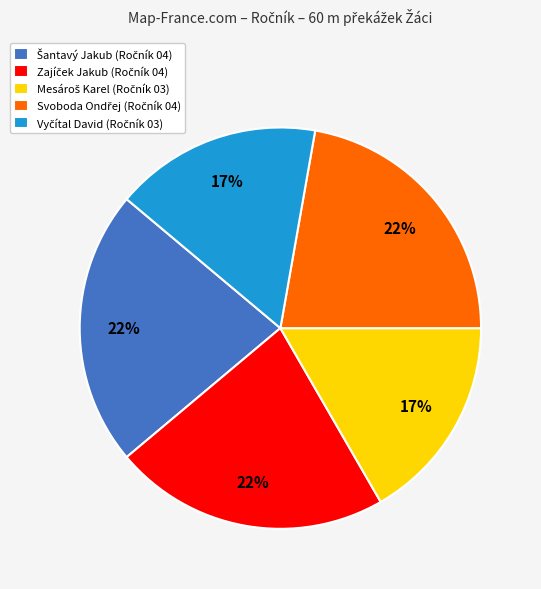

To the nearest percent, what is the average slice percentage?

20%